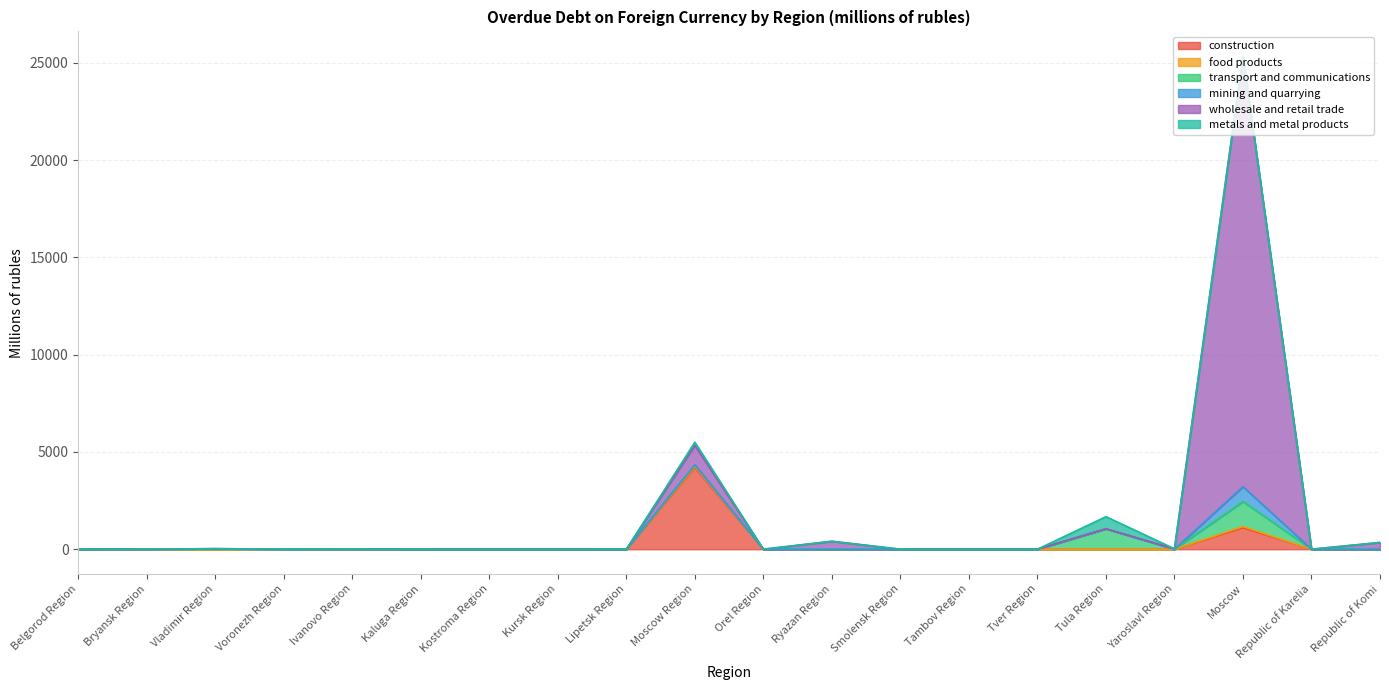

What is the average value of the food products series?

6